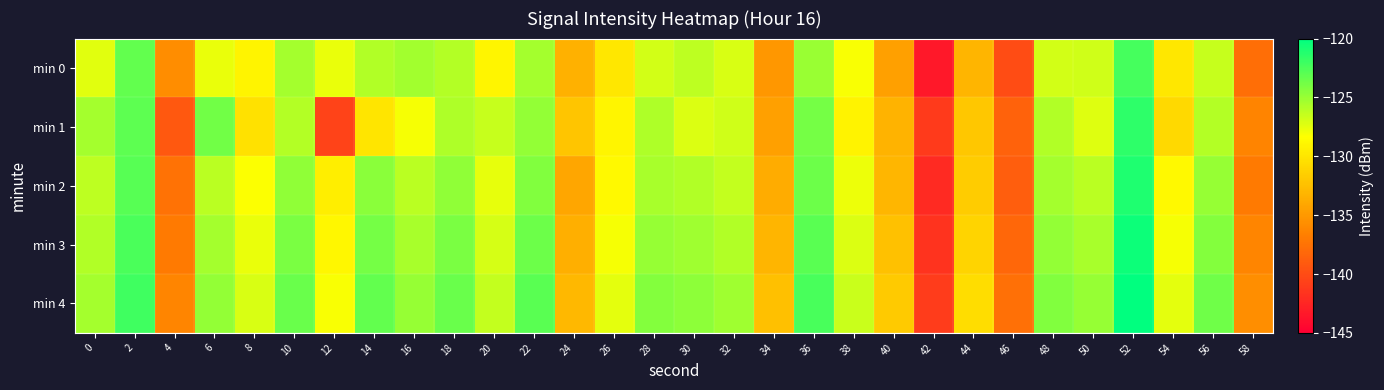

What is the spread (max minus min) of values at 2?

1.2